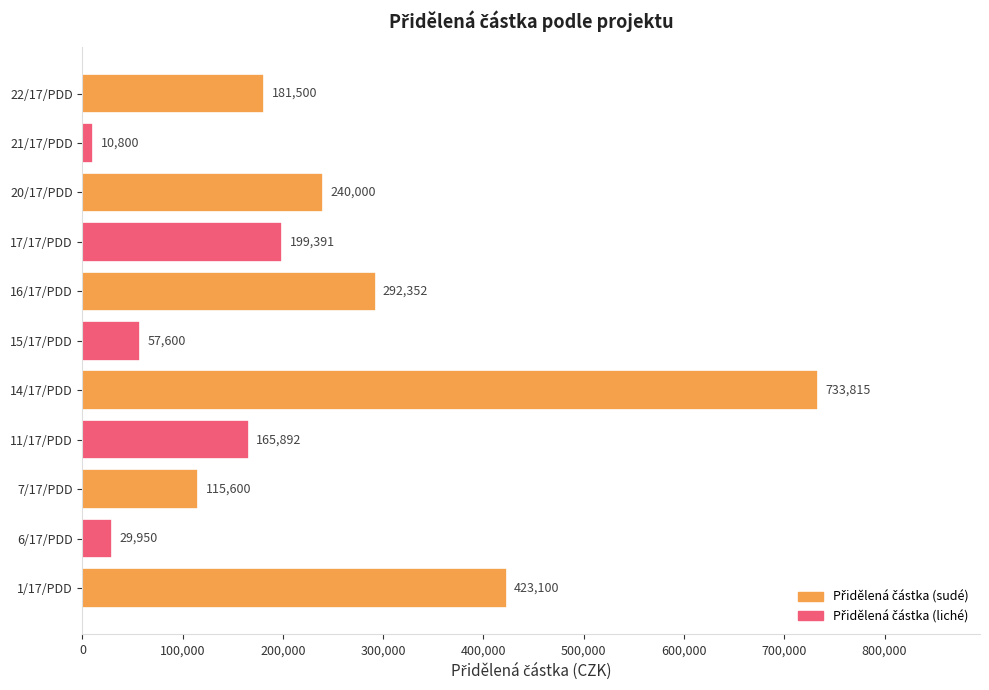

What is the change in value from 7/17/PDD to 11/17/PDD?

+50292